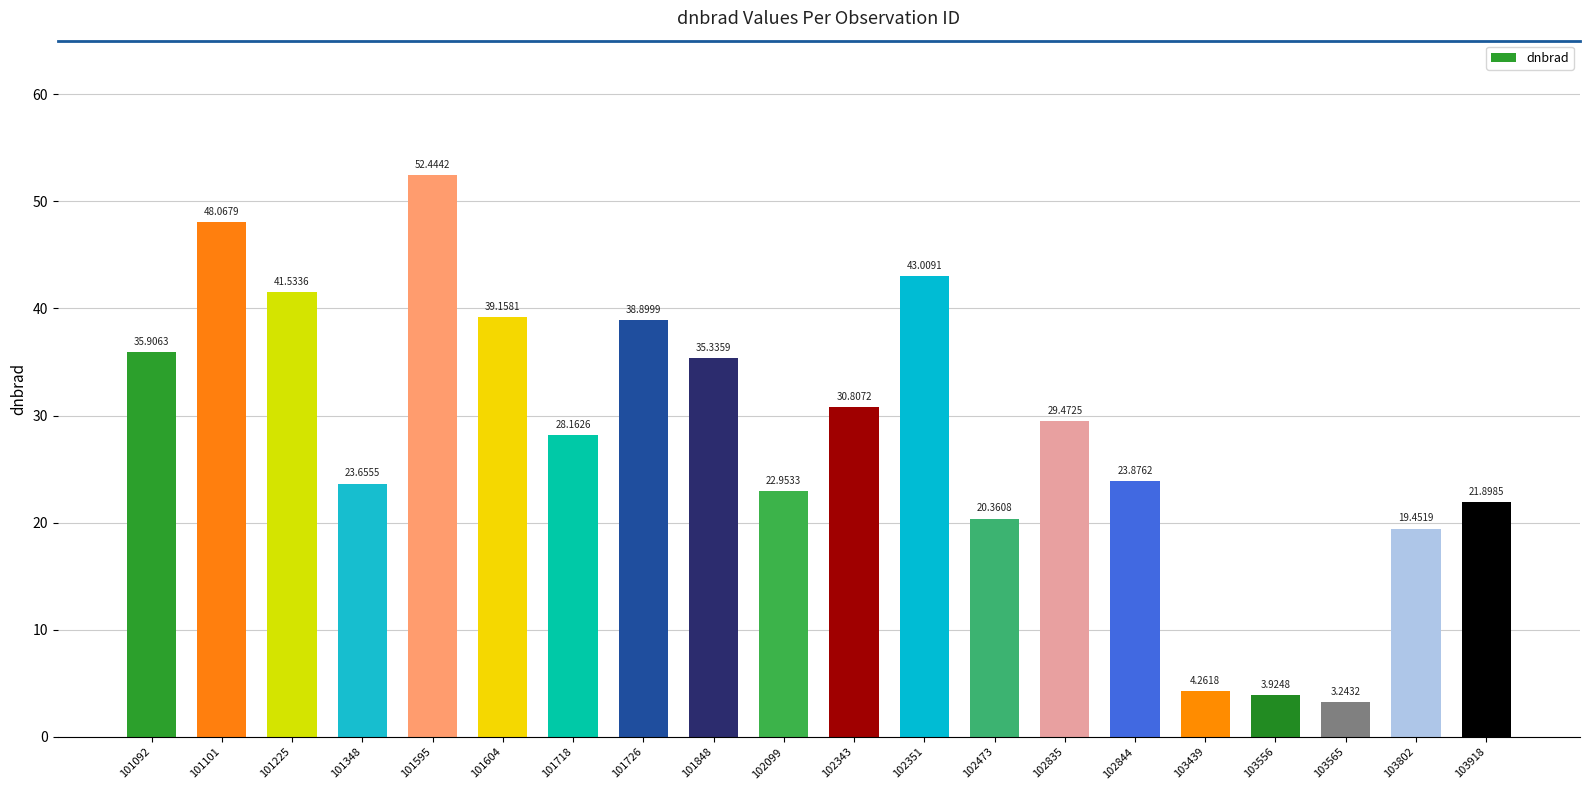

How many data points does each series have?

20